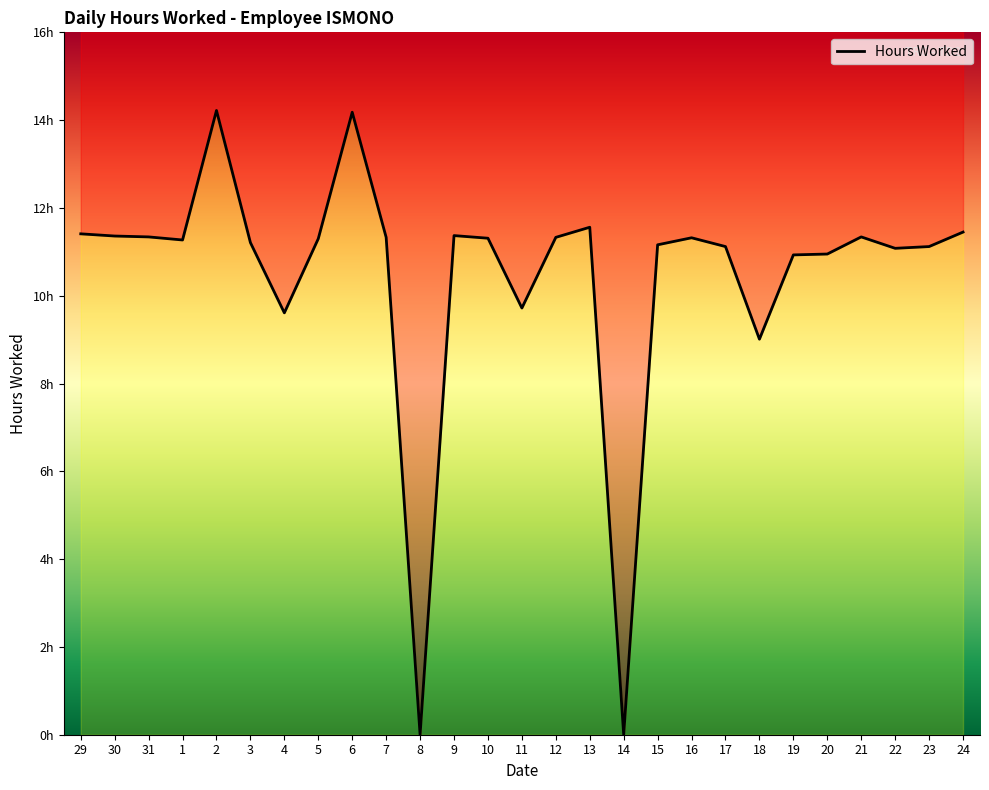

Is it true that the value at 11 is 16.0?

False